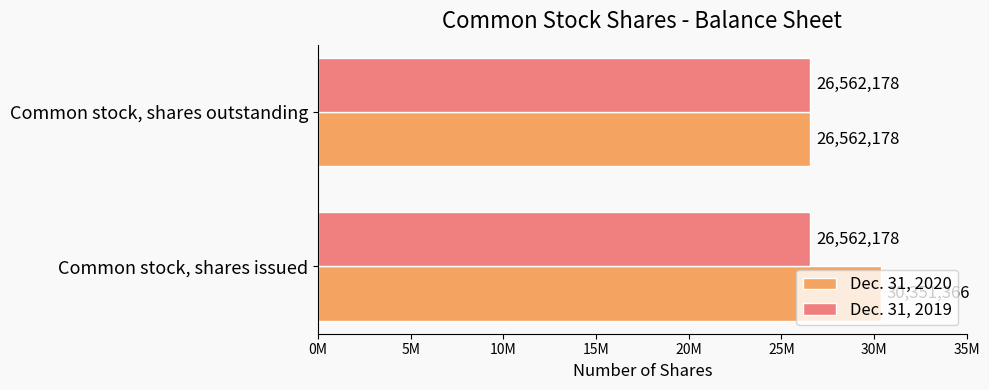

Count the Dec. 31, 2020 values in the range 26562178 to 30351366.

2